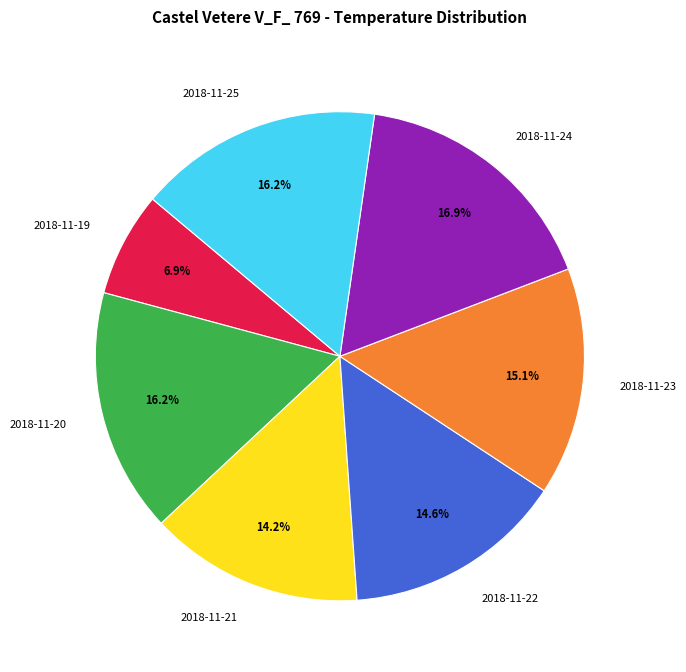

What is the ratio of the value at 2018-11-21 to the value at 2018-11-20?

0.9